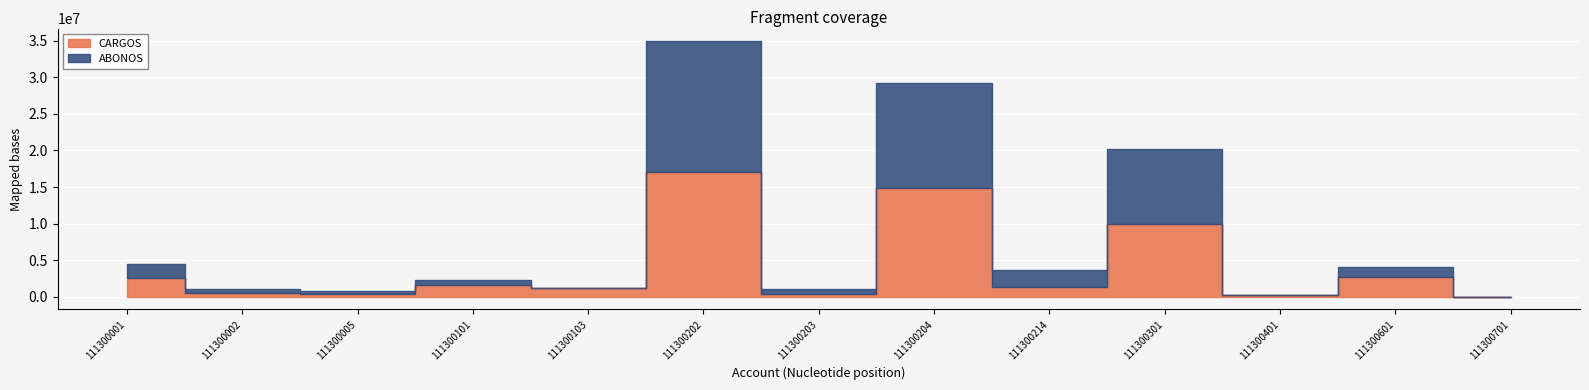

At which category does ABONOS reach its first local peak?

111300101